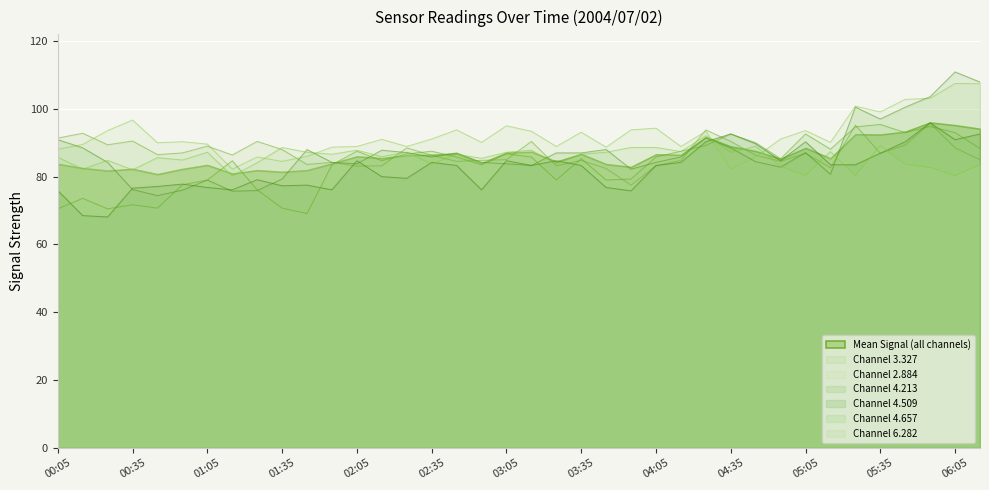

Between 01:35 and 03:15, which series saw the biggest shift?

4.657